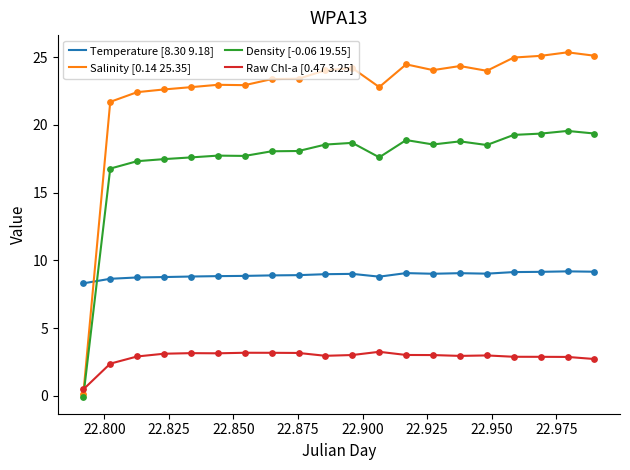

Which series has the widest spread of values?

Salinity [0.14 25.35]